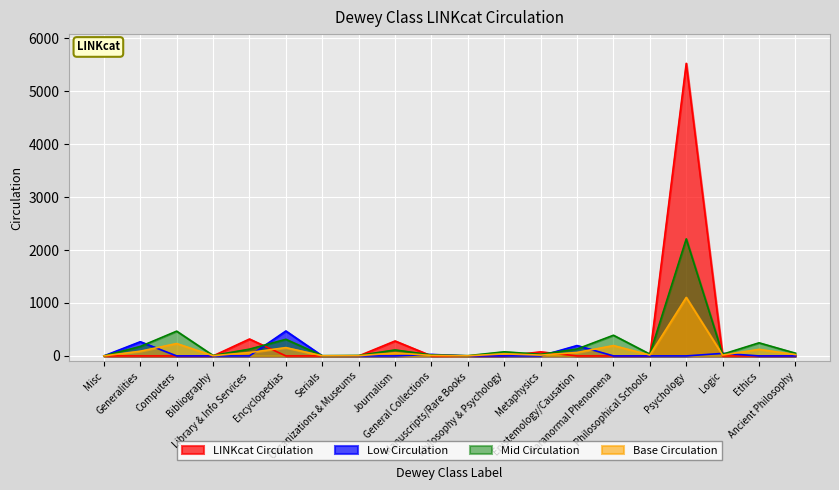

Which series has the widest spread of values?

LINKcat Circulation